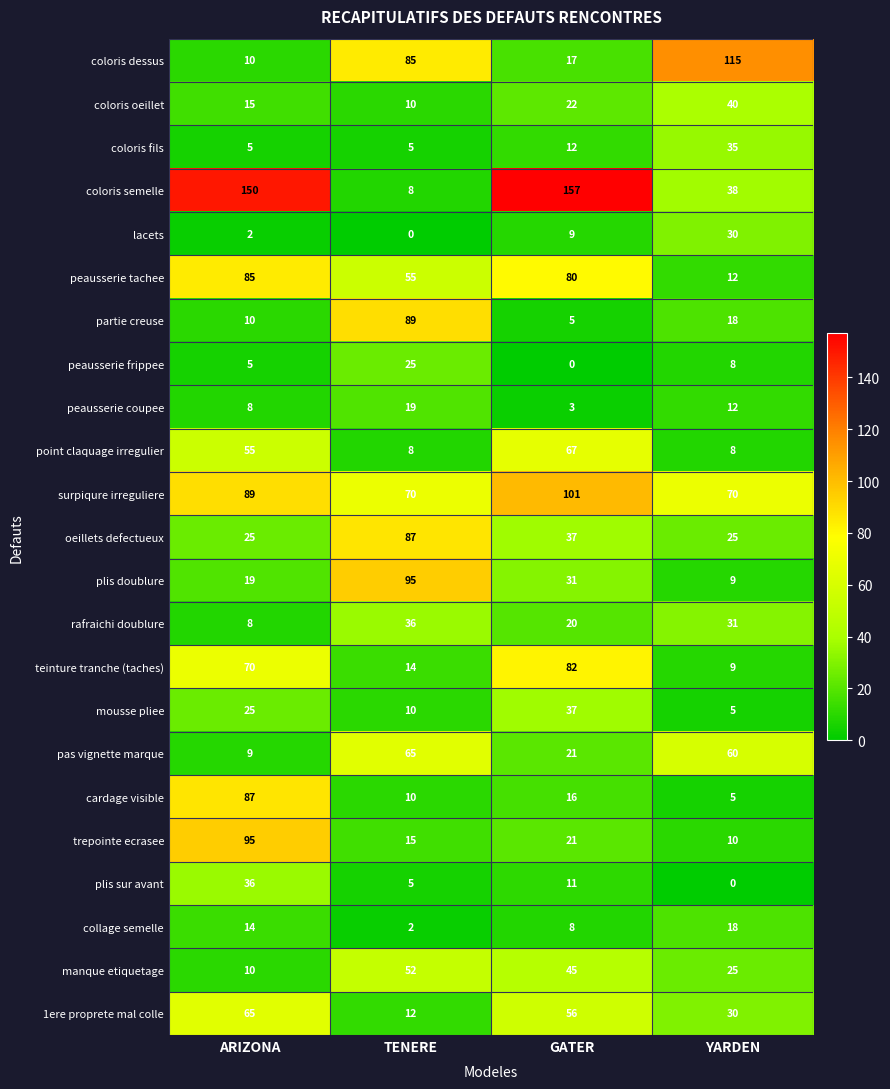

Which label corresponds to the largest value in the chart?

GATER